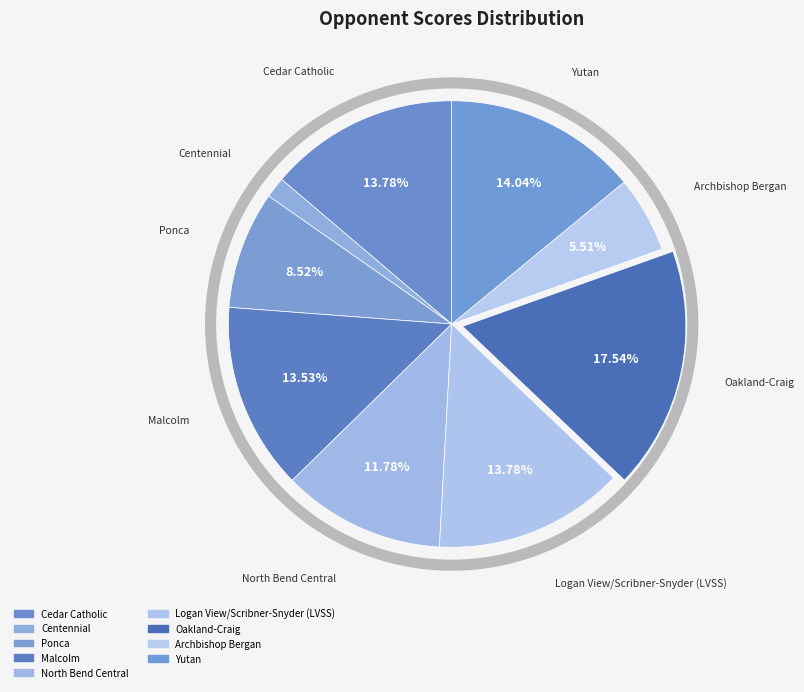

Does Oakland-Craig represent more than half of the total?

No